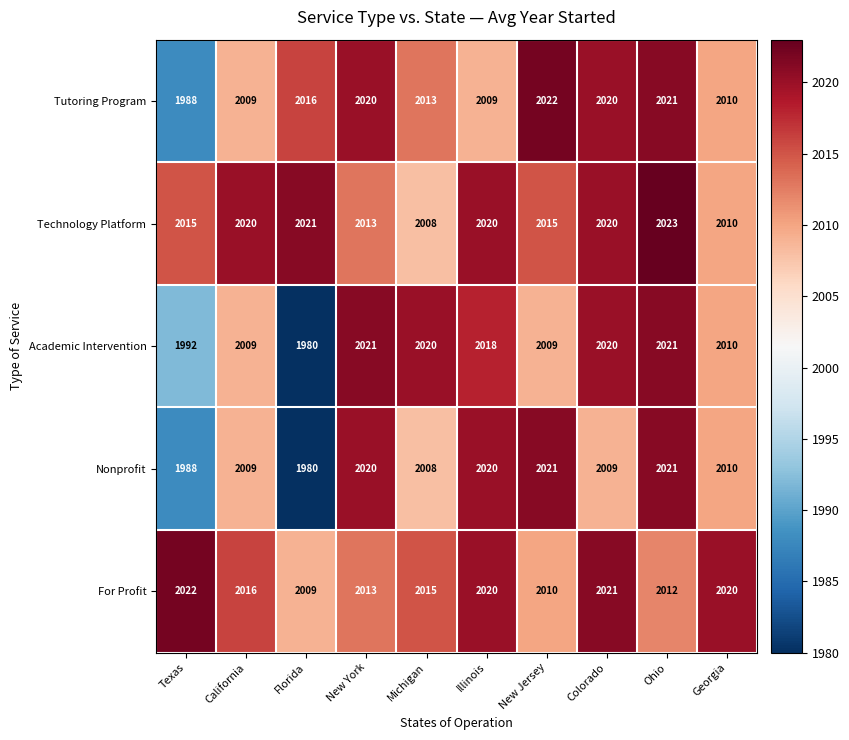

At which label does For Profit reach its minimum?

Florida